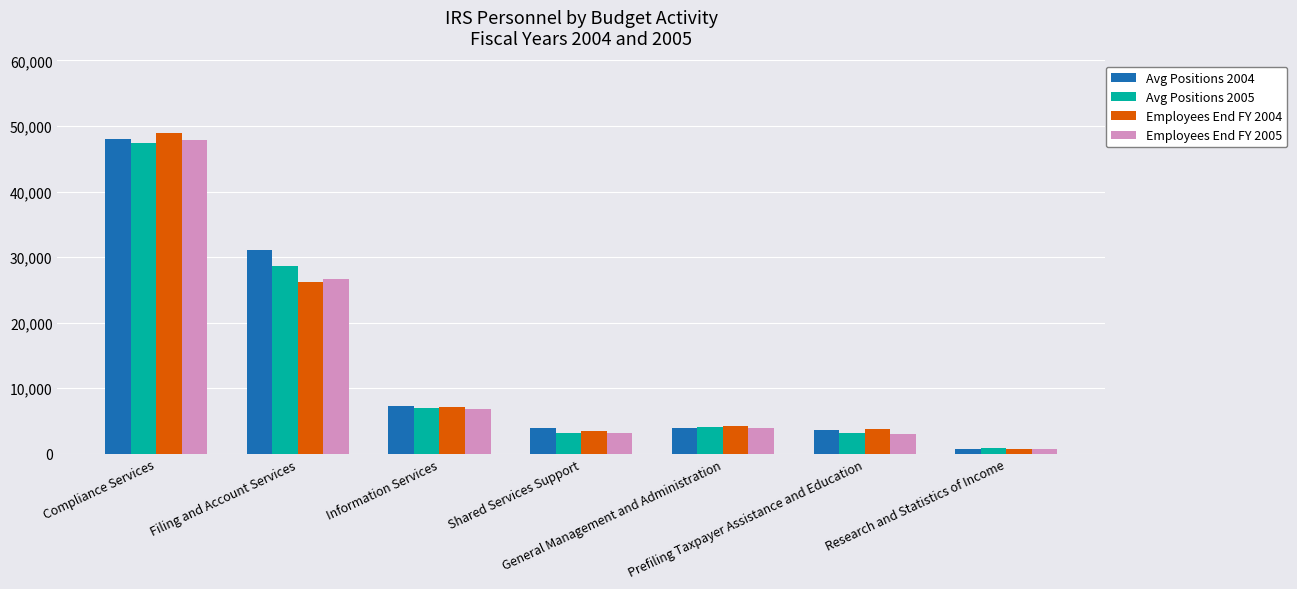

What is the minimum value shown in the chart?

778